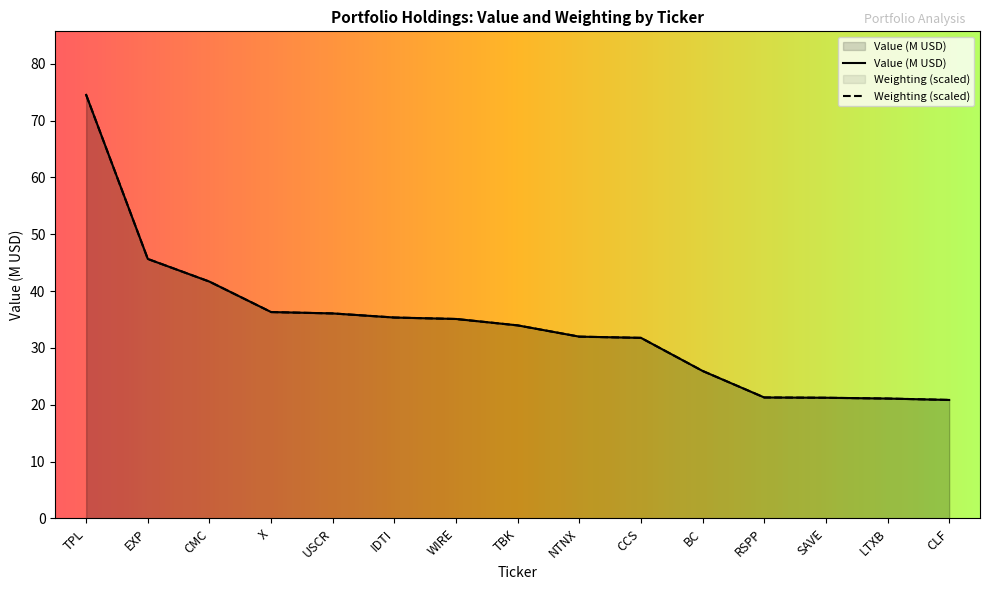

How many lines are shown in the chart?

2